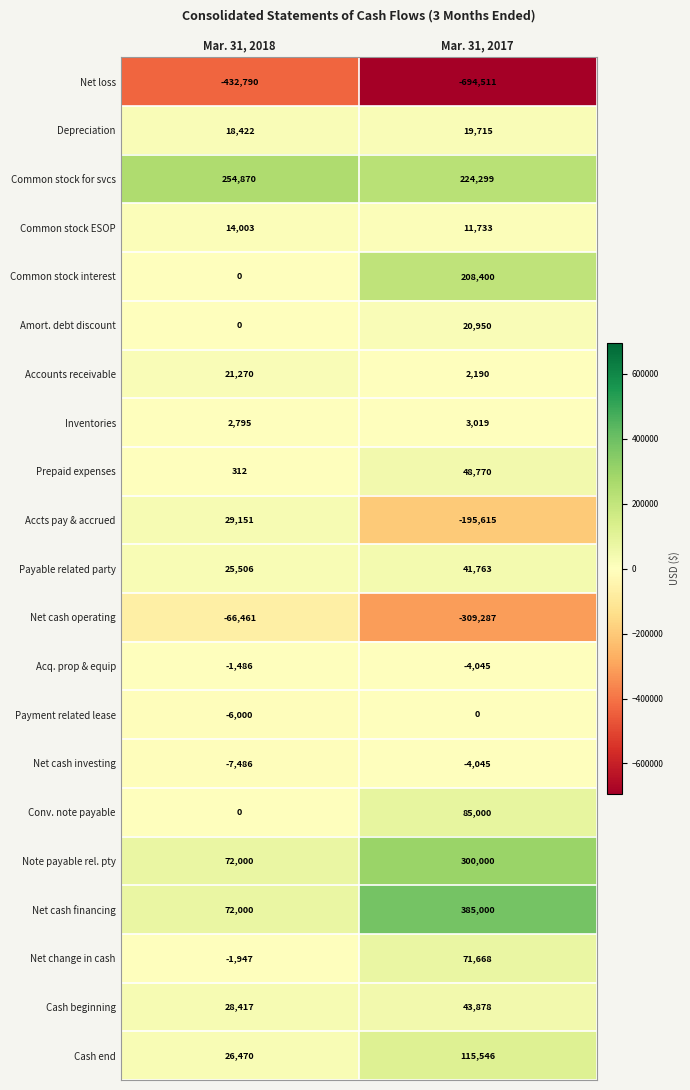

Which label corresponds to the largest value in the chart?

Mar. 31, 2017